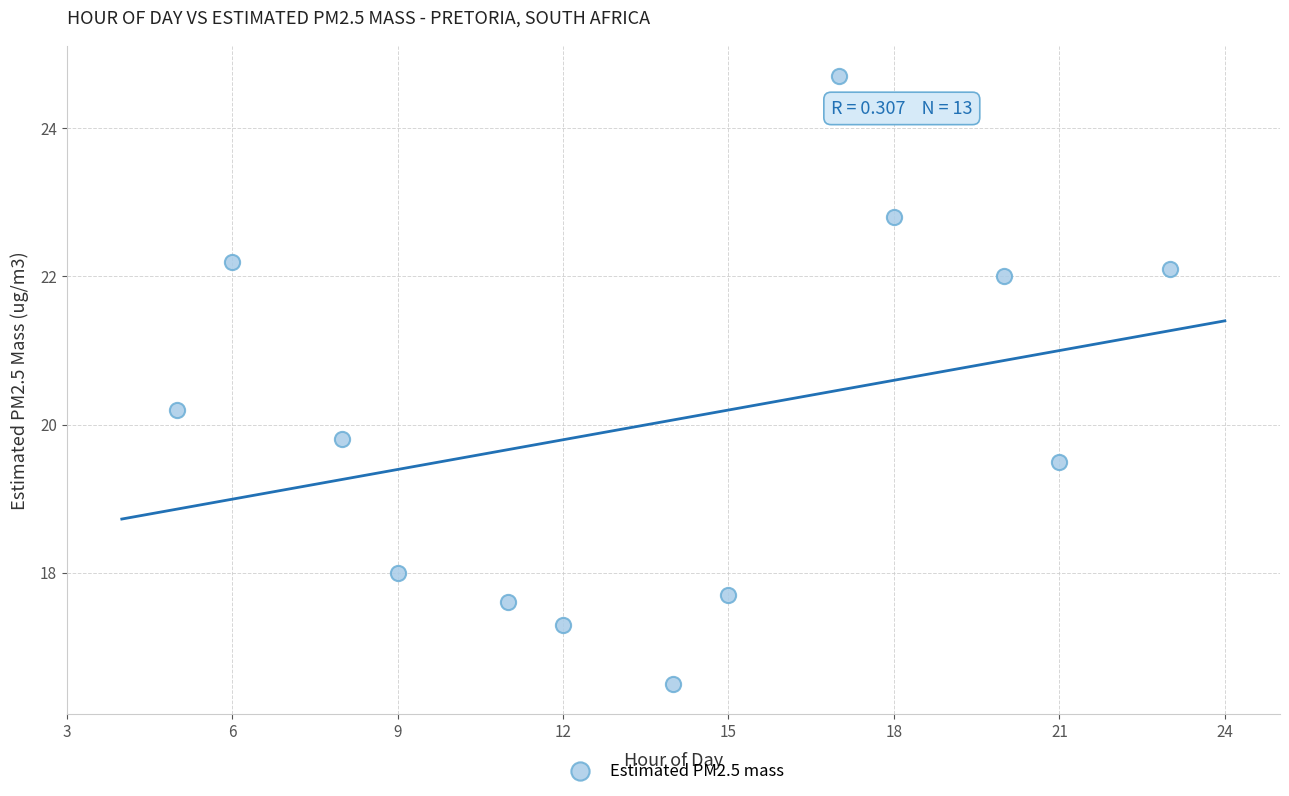

What is the range of X values (max minus min)?

18.0